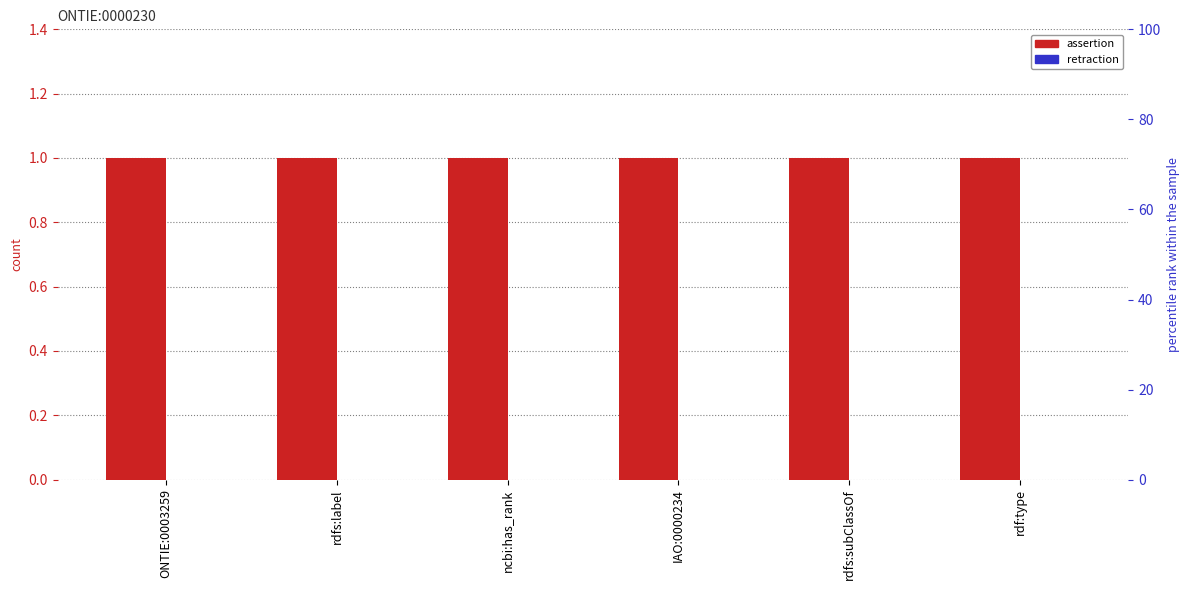

Rank the categories by retraction value from highest to lowest.

ONTIE:0003259, rdfs:label, ncbi:has_rank, IAO:0000234, rdfs:subClassOf, rdf:type